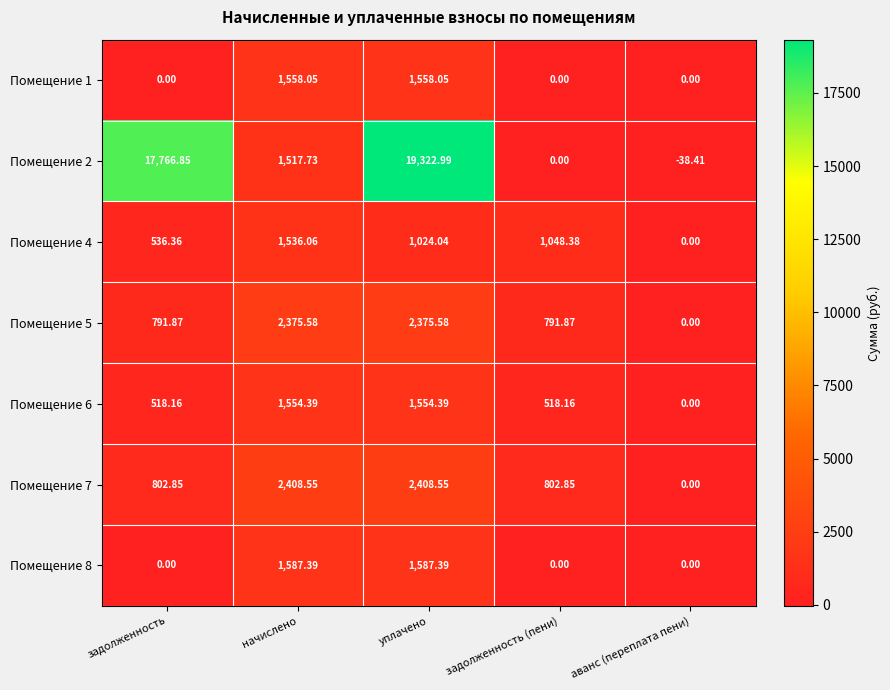

Is the value of Помещение 2 at уплачено greater than the value of Помещение 7 at начислено?

Yes